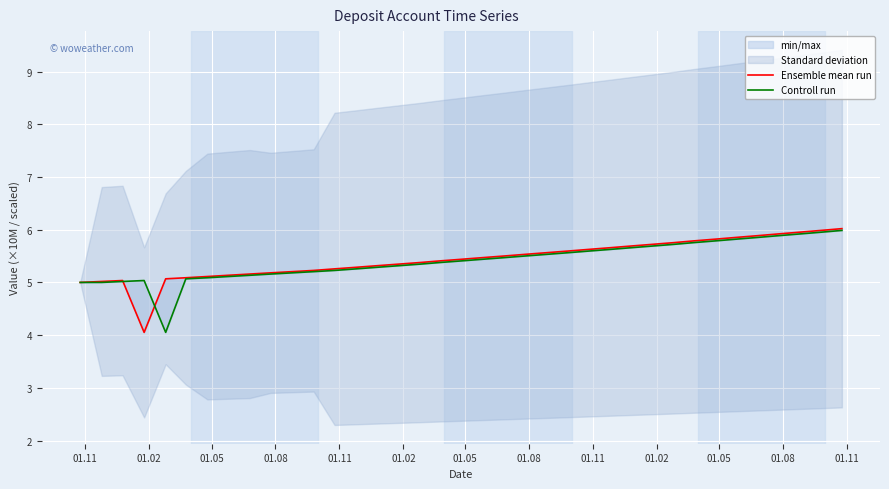

How many intersections are there between Controll run and Ensemble mean run?

2